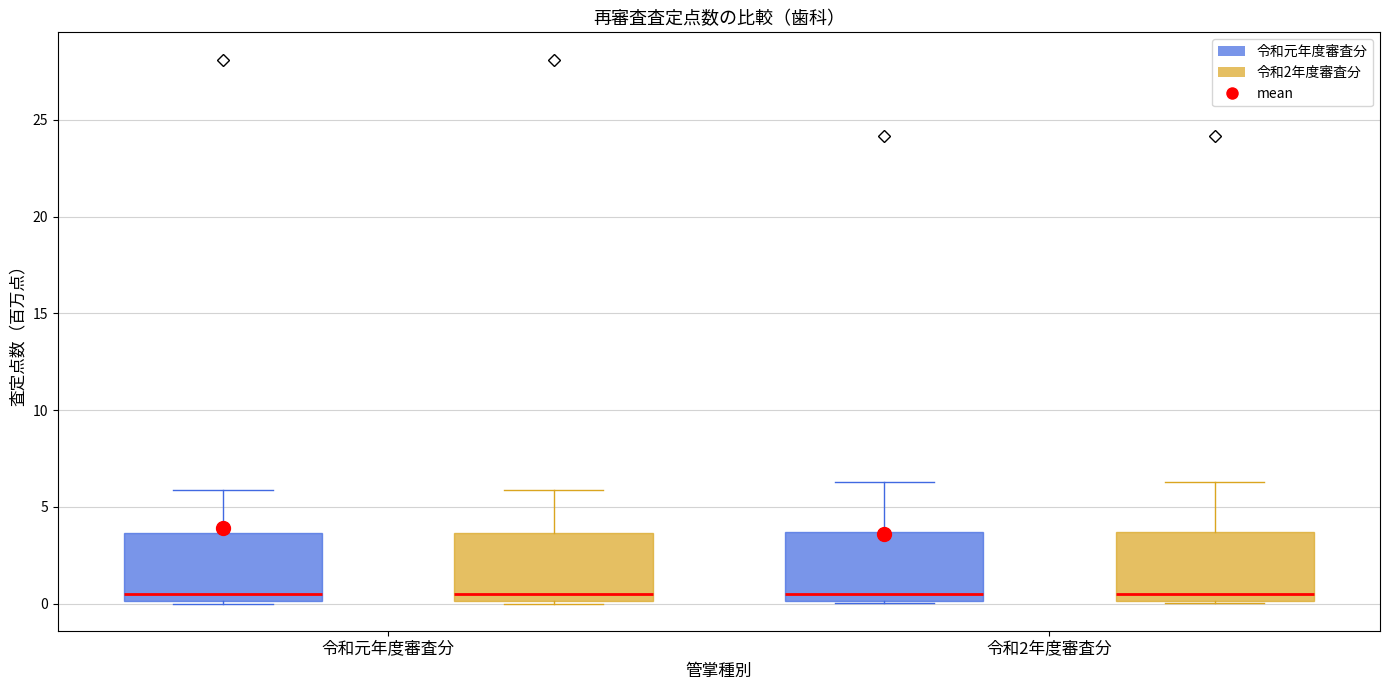

Reading left to right, read every box against the y-axis: the position of its median line, the range the box covers, and the ends of its whiskers. The values are not printed on the chart, so give them approximately, as read against the axis.

令和元年度審査分 (令和元年度審査分): median 0.5, box 0.0 to 3.5, whiskers 0.0 to 6.0
令和元年度審査分 (令和2年度審査分): median 0.5, box 0.0 to 3.5, whiskers 0.0 to 6.0
令和2年度審査分 (令和元年度審査分): median 0.5, box 0.0 to 3.5, whiskers 0.0 to 6.5
令和2年度審査分 (令和2年度審査分): median 0.5, box 0.0 to 3.5, whiskers 0.0 to 6.5